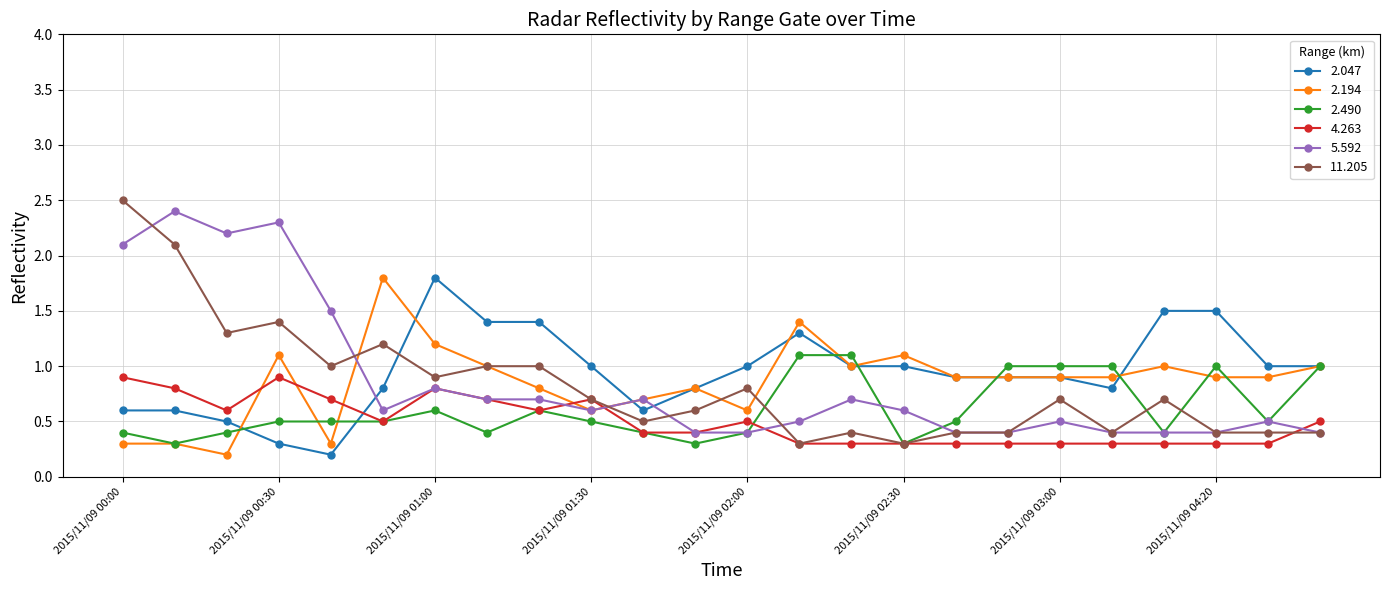

At how many categories does at least one series exceed 0?

24